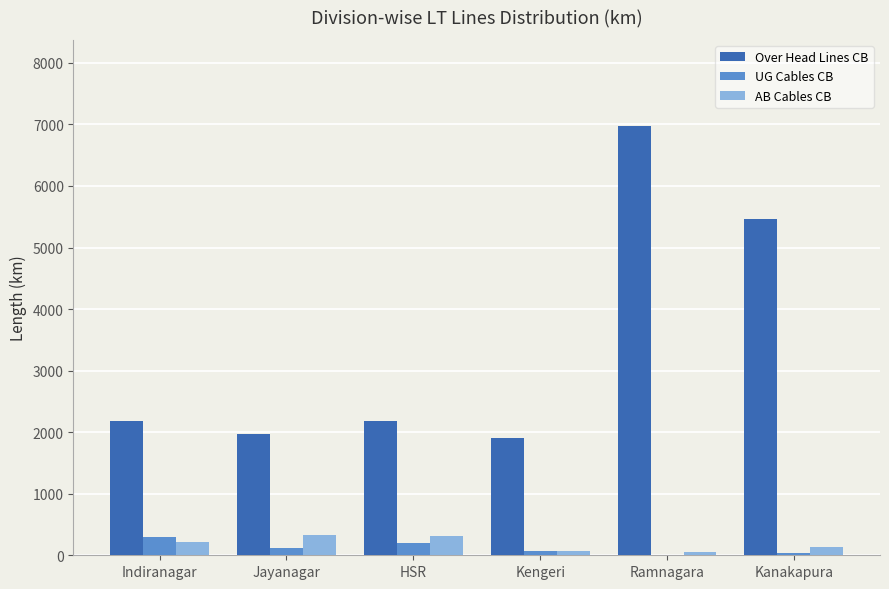

Is it true that Over Head Lines CB equals 2531.3 at Kanakapura?

False